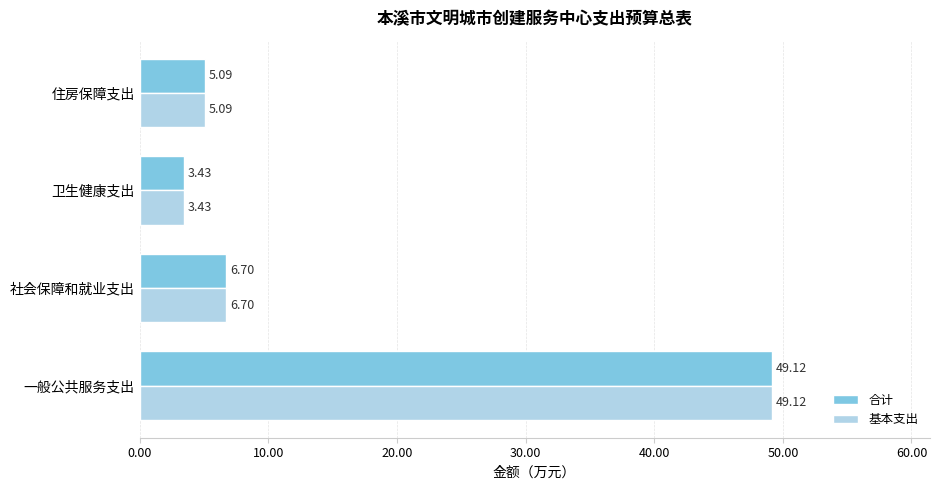

What are all the series names shown in the legend?

合计, 基本支出